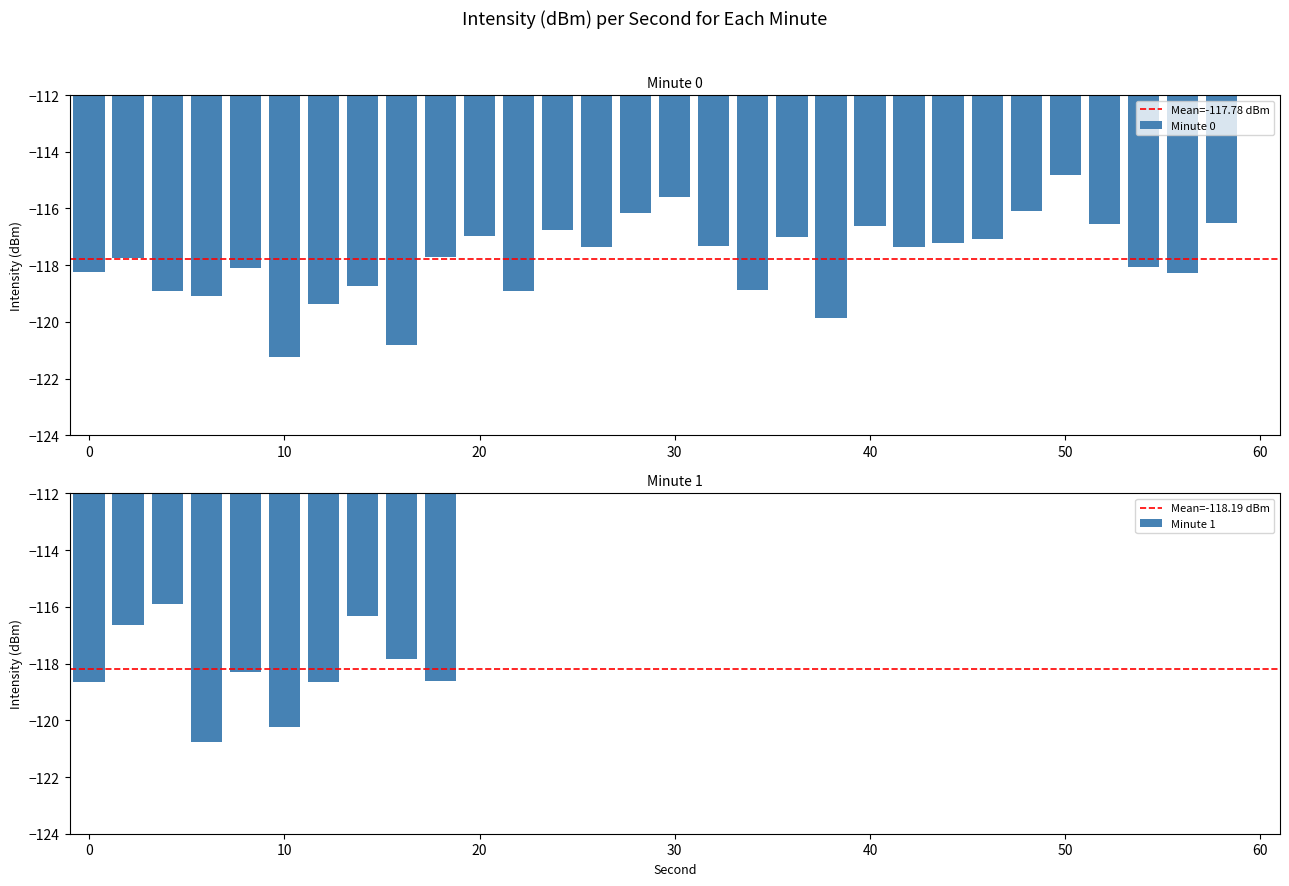

What is the difference between the second highest and second lowest values in the Minute 0 series?

5.2